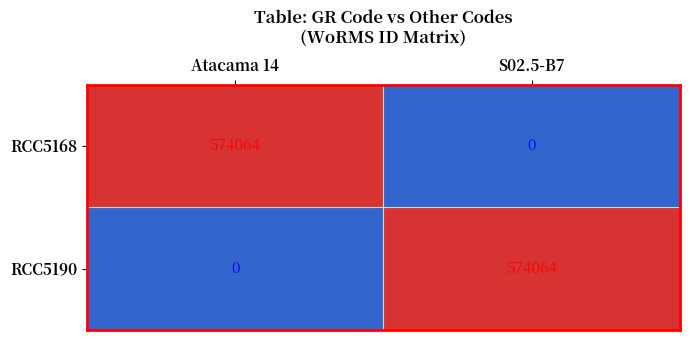

The RCC5168 series shows 997498 at Atacama 14. True or false?

False